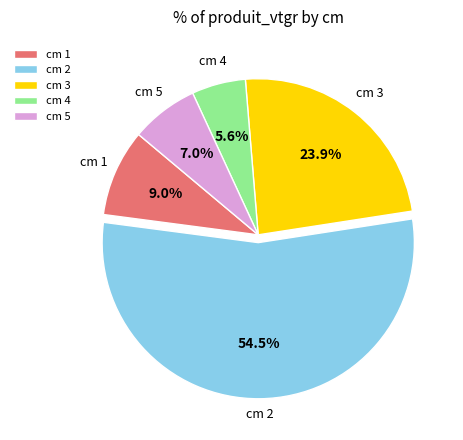

Approximately how many times larger is the value at cm 2 compared to cm 3?

2.3